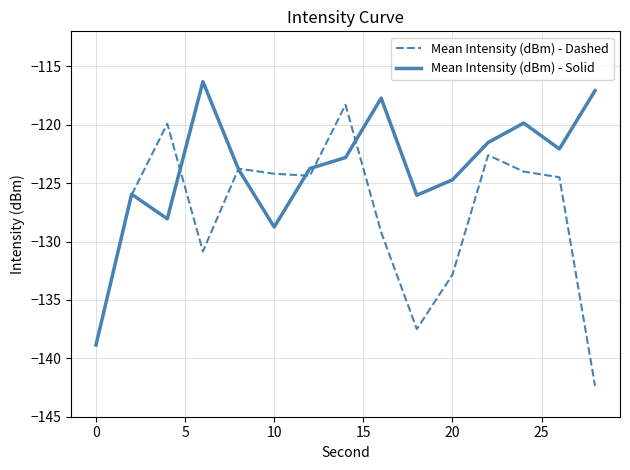

What is the minimum value shown in the chart?

-142.4